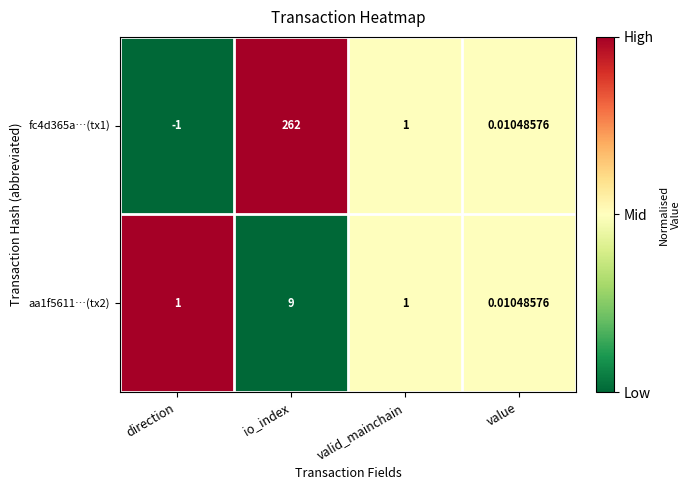

Is the value of aa1f5611…(tx2) at value greater than the value of fc4d365a…(tx1) at io_index?

No